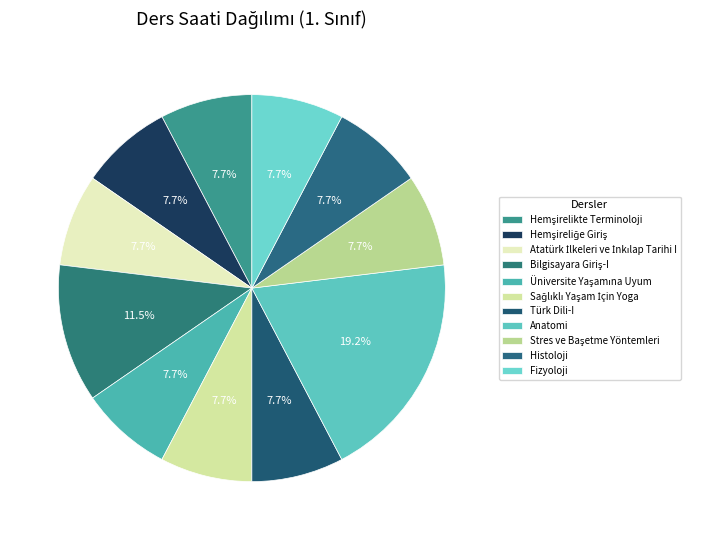

Count the number of slices in the pie.

11